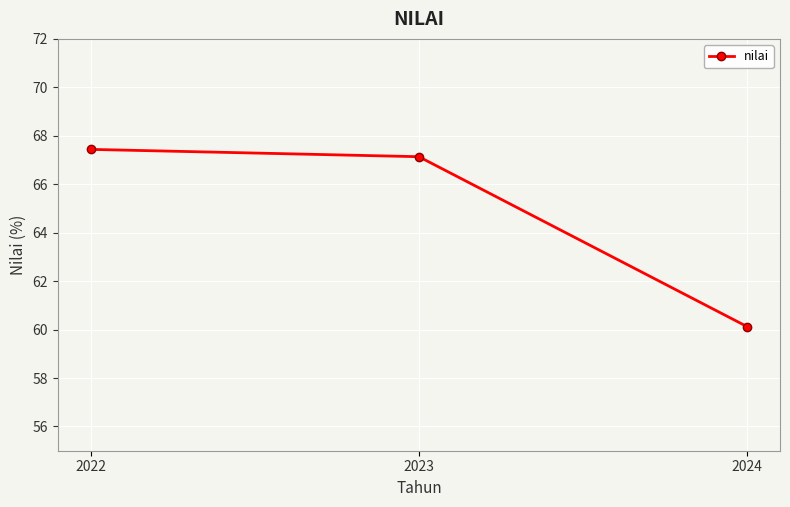

Is this an area chart (filled region under the line)?

No